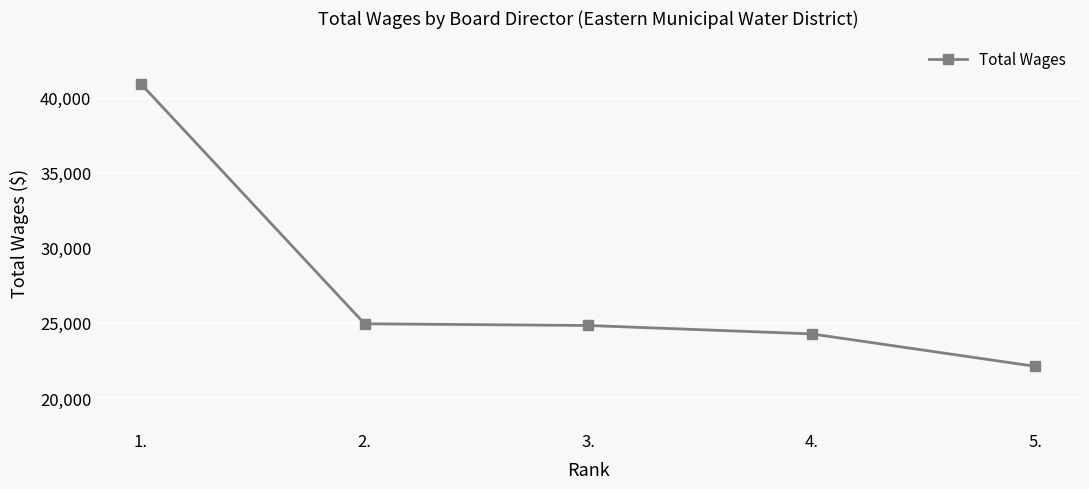

Which has a higher value, 4. or 5.?

4.